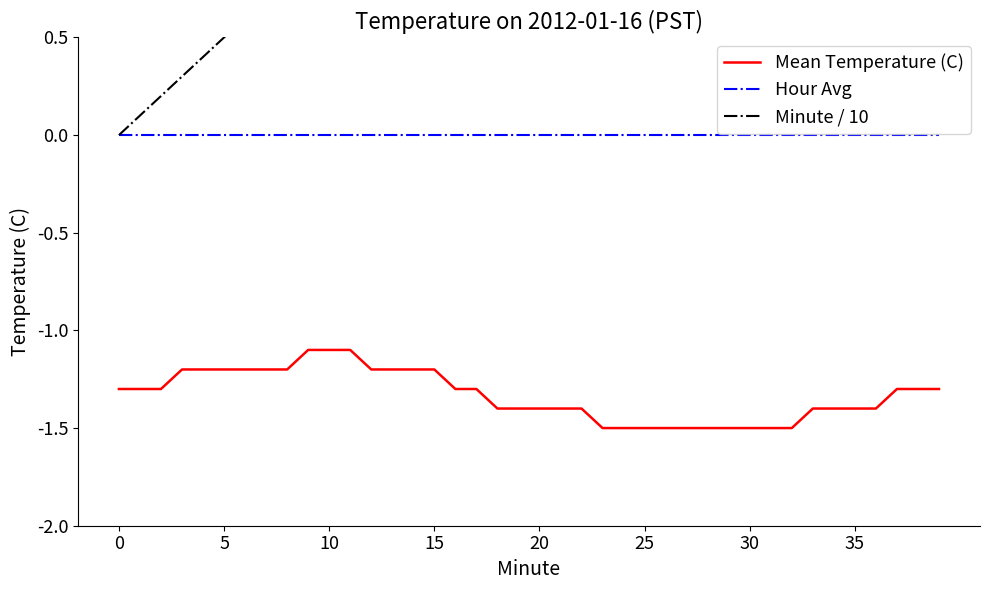

What is the minimum value shown in the chart?

-1.5